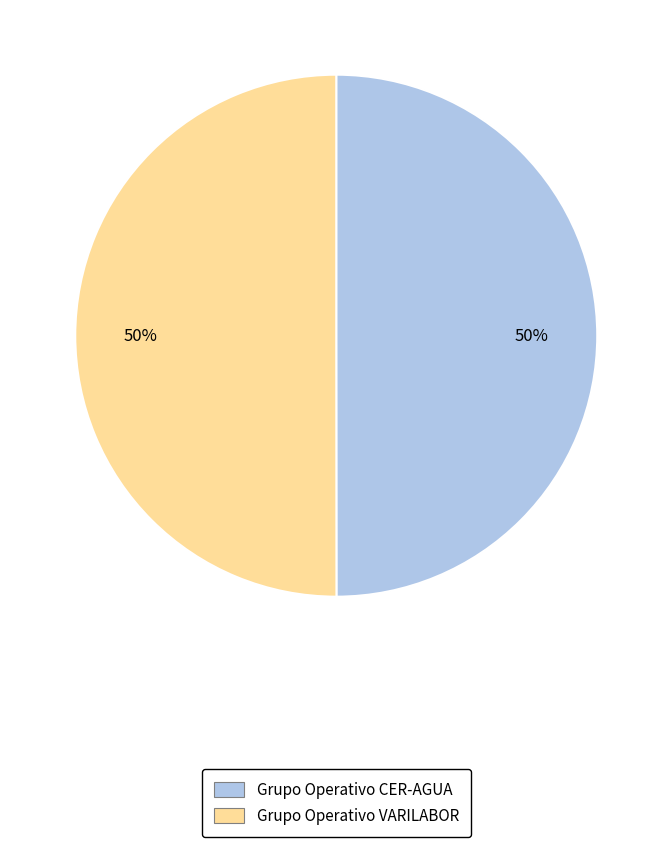

The Grupo Operativo CER-AGUA slice represents 50% of the pie. True or false?

True